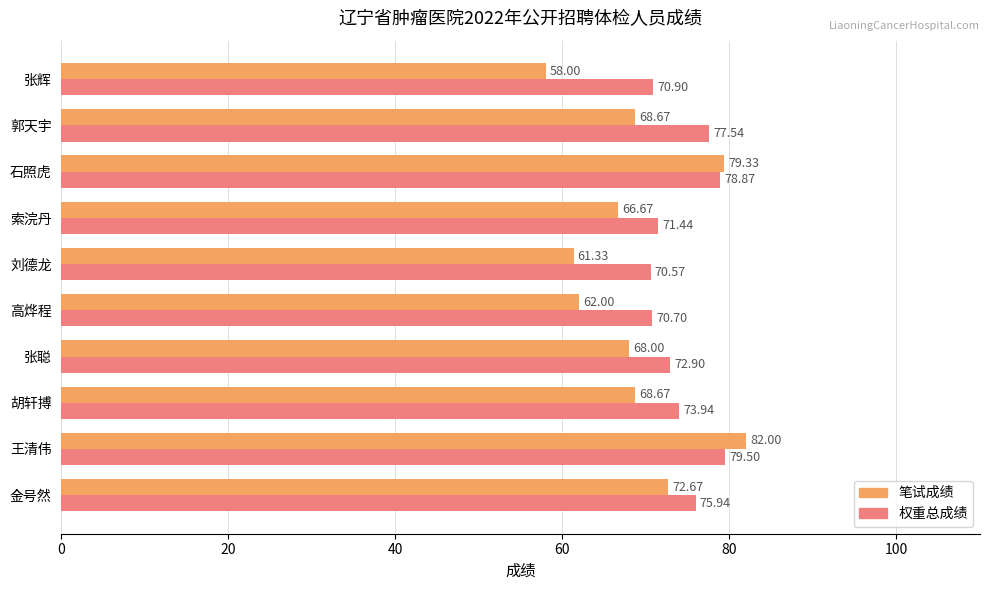

Rank the series by their average value, from lowest to highest.

笔试成绩, 权重总成绩